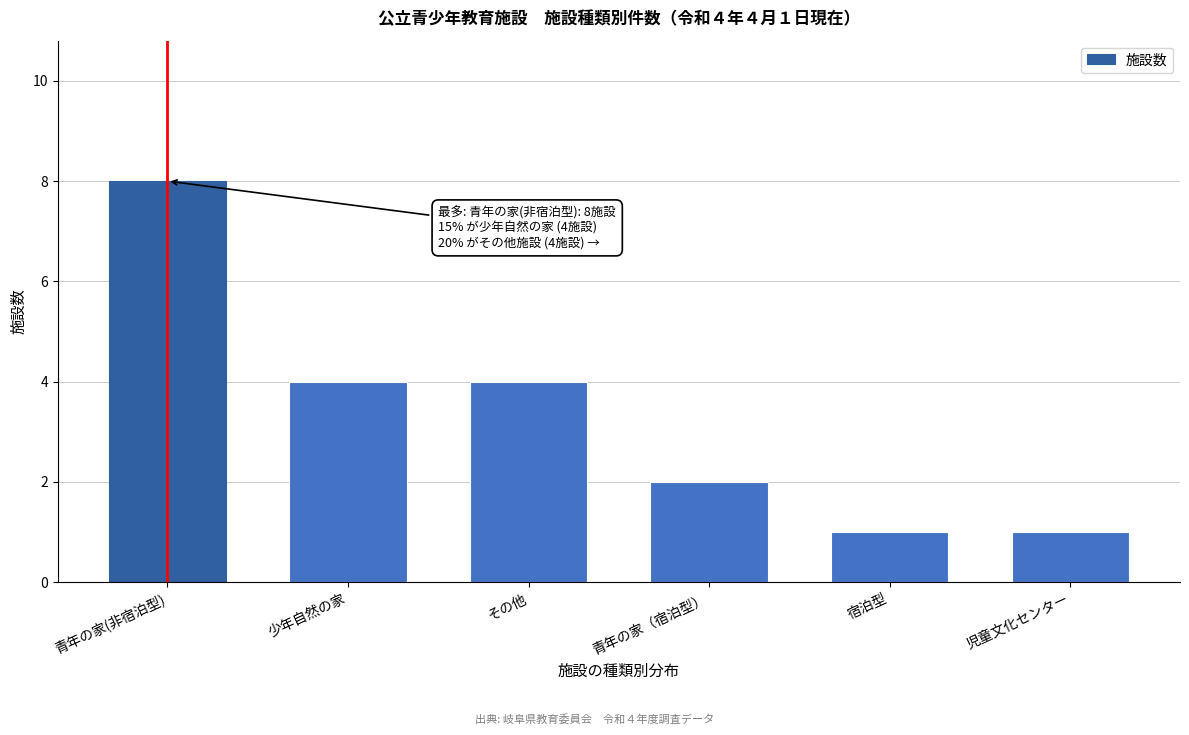

Reading right to left, what are all the values shown in this chart?

児童文化センター=1	宿泊型=1	青年の家（宿泊型）=2	その他=4	少年自然の家=4	青年の家(非宿泊型)=8